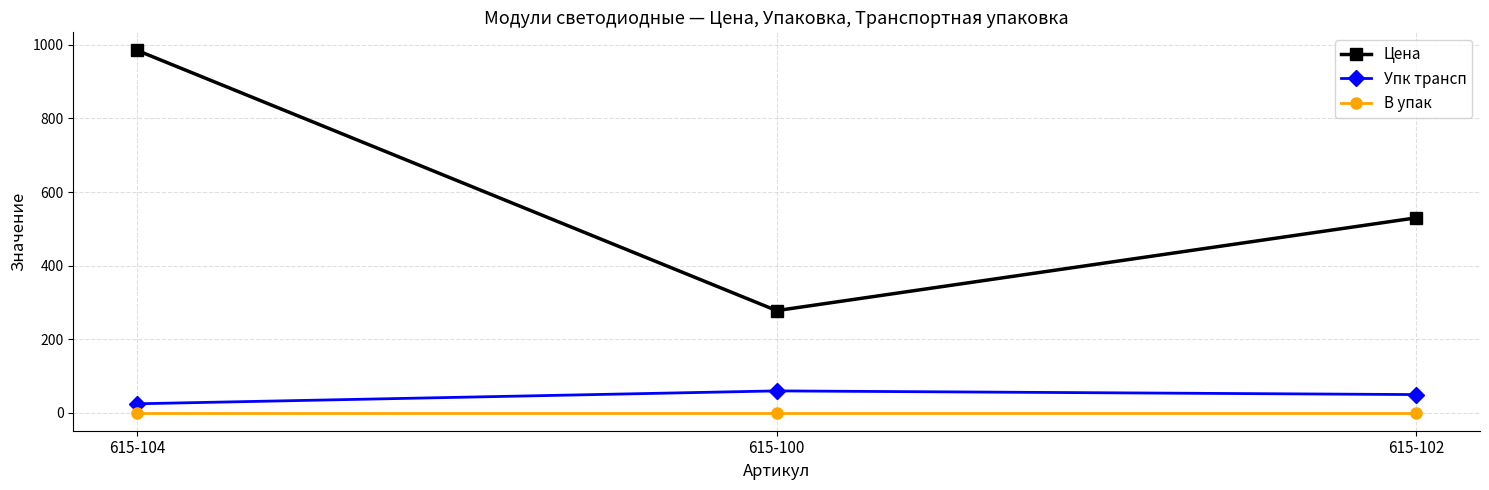

Rank the series at 615-104 from highest to lowest value.

Цена, Упк трансп, В упак